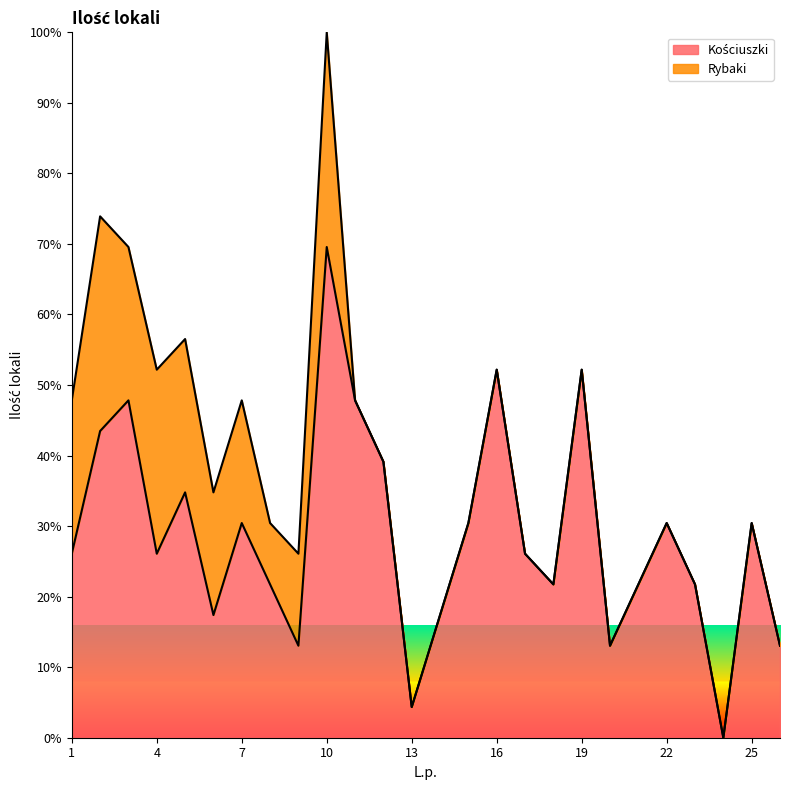

What is the sum of all values?

752.2